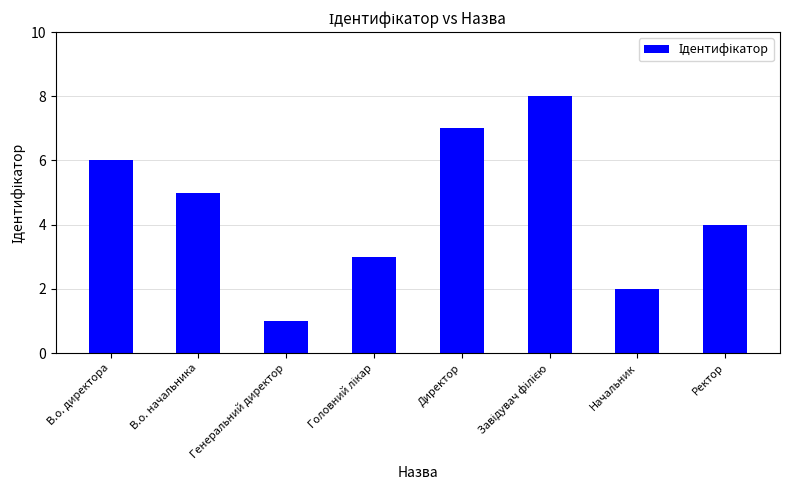

What is the sum of all values?

36